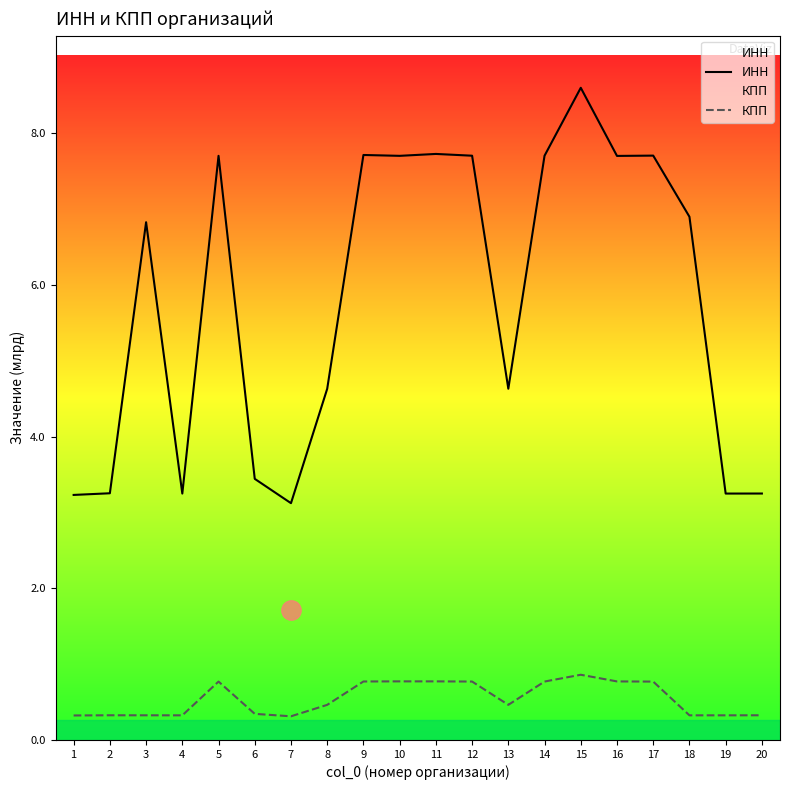

What is the value of the КПП point at the 8th from the left?

0.5